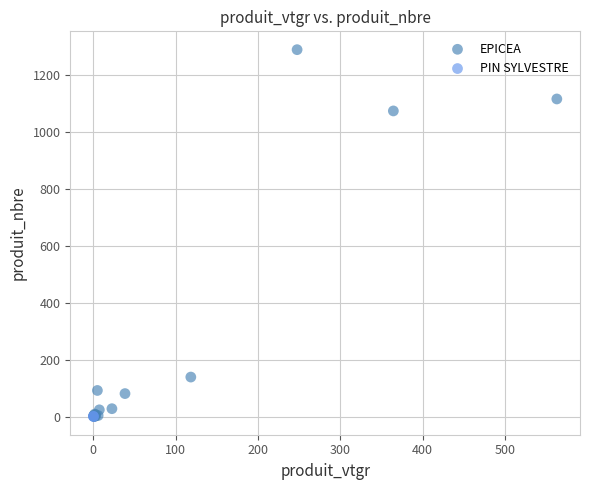

What are all the series names shown in the legend?

EPICEA, PIN SYLVESTRE